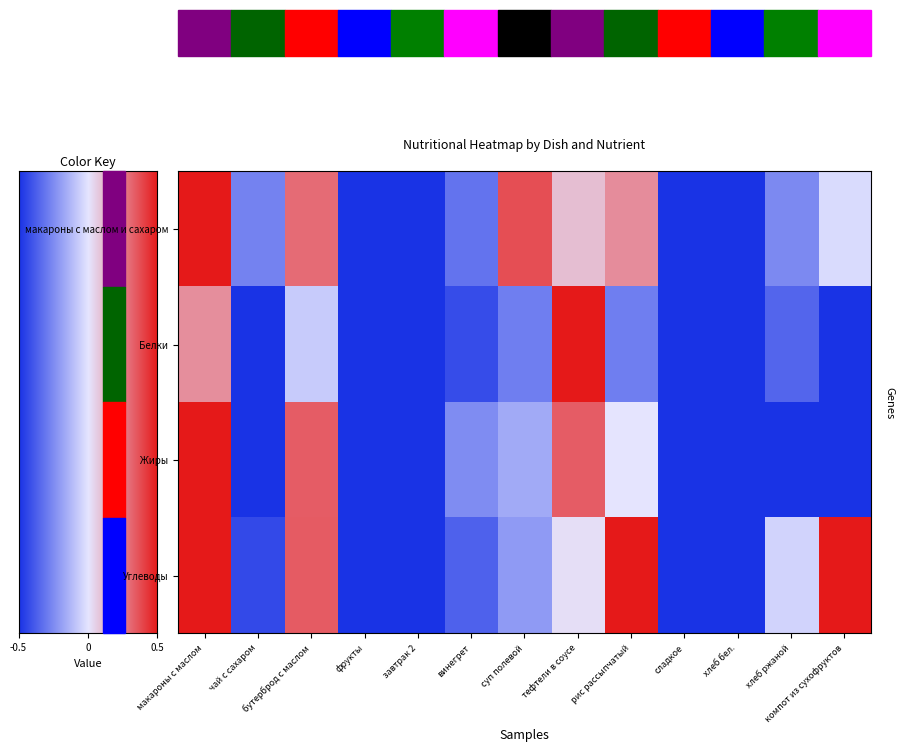

Reading left to right, extract all data points from this chart.

макароны с маслом и сахаром: 1.0	0.2	0.8	0.0	0.0	0.2	0.9	0.6	0.7	0.0	0.0	0.2	0.5
Белки: 0.7	0.0	0.4	0.0	0.0	0.1	0.2	1.0	0.2	0.0	0.0	0.1	0.0
Жиры: 1.0	0.0	0.8	0.0	0.0	0.2	0.3	0.8	0.5	0.0	0.0	0.0	0.0
Углеводы: 1.0	0.1	0.8	0.0	0.0	0.1	0.3	0.5	1.0	0.0	0.0	0.5	1.0